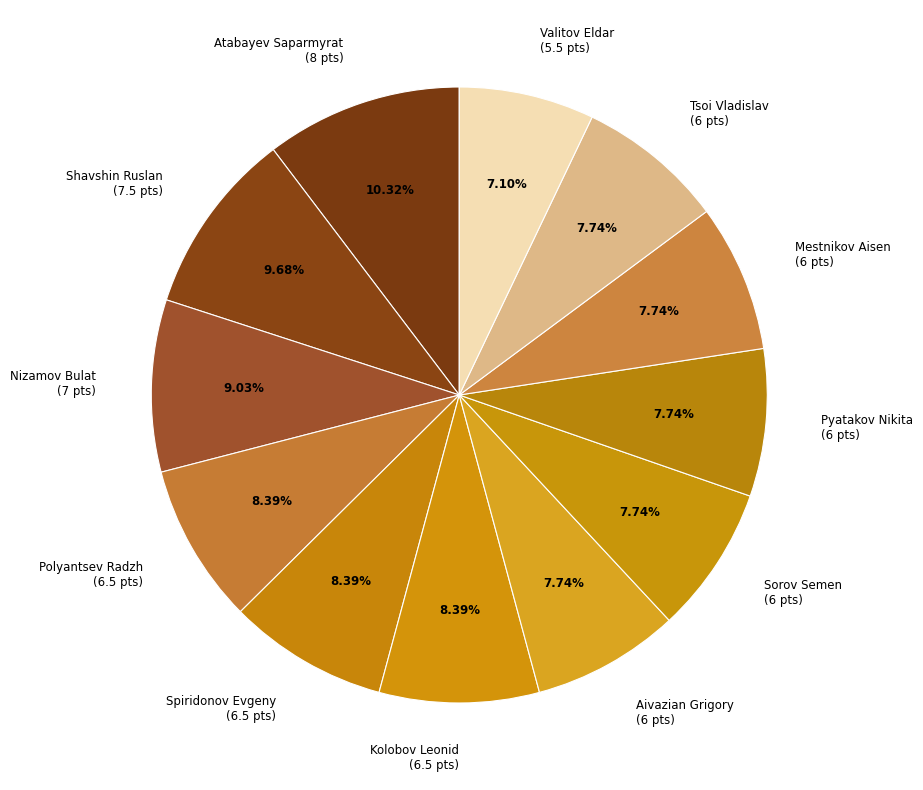

Is there any slice that represents more than half of the pie?

No